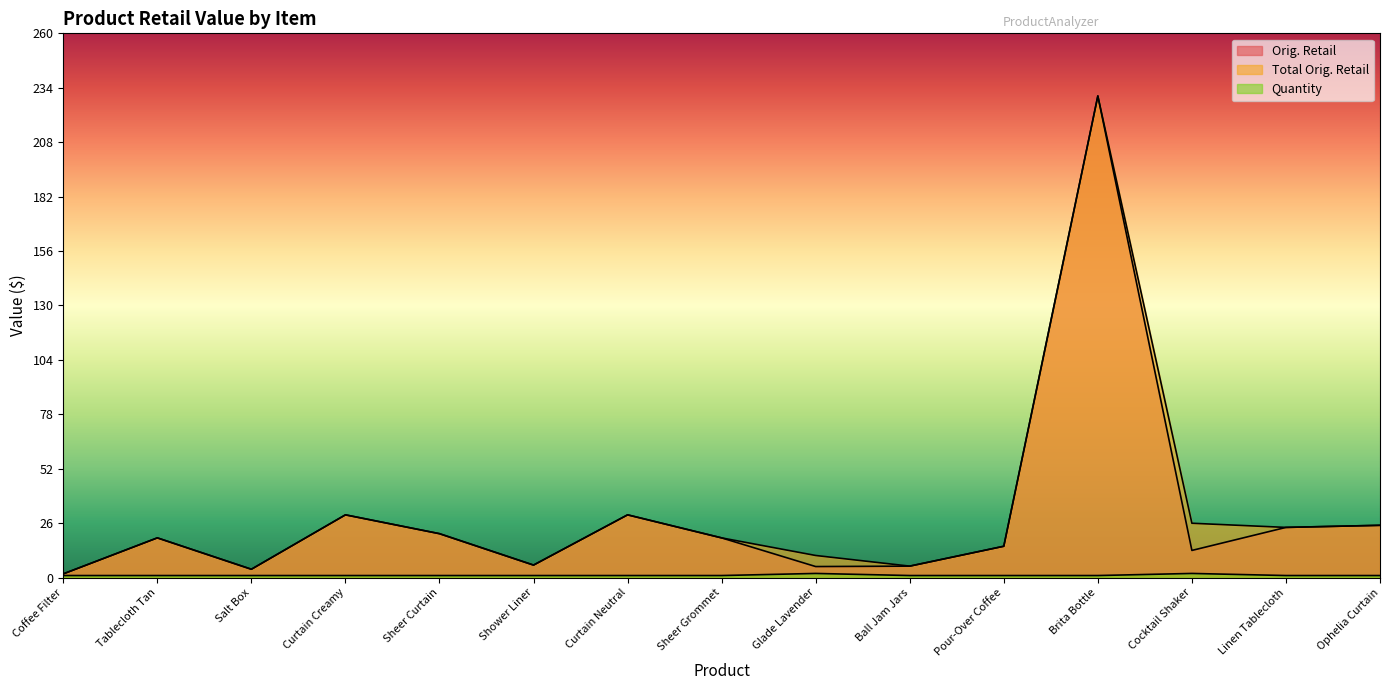

What is the difference between the maximum and minimum values in the Quantity series?

1.0